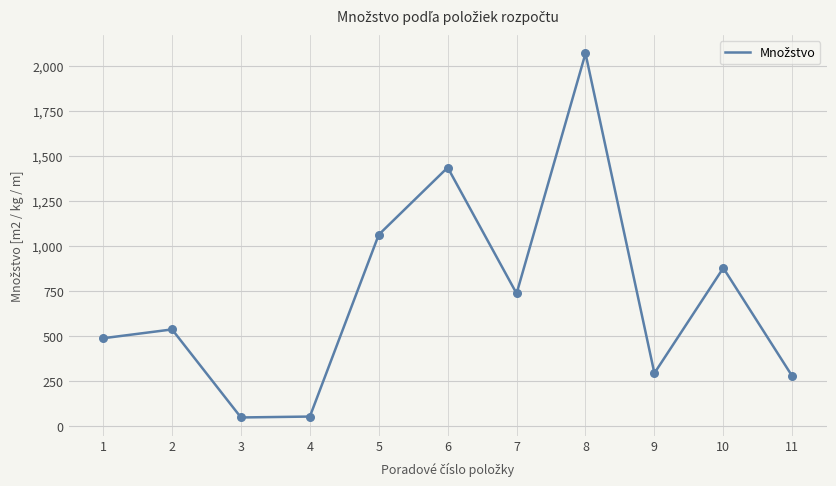

Which has a higher value, 2 or 9?

2